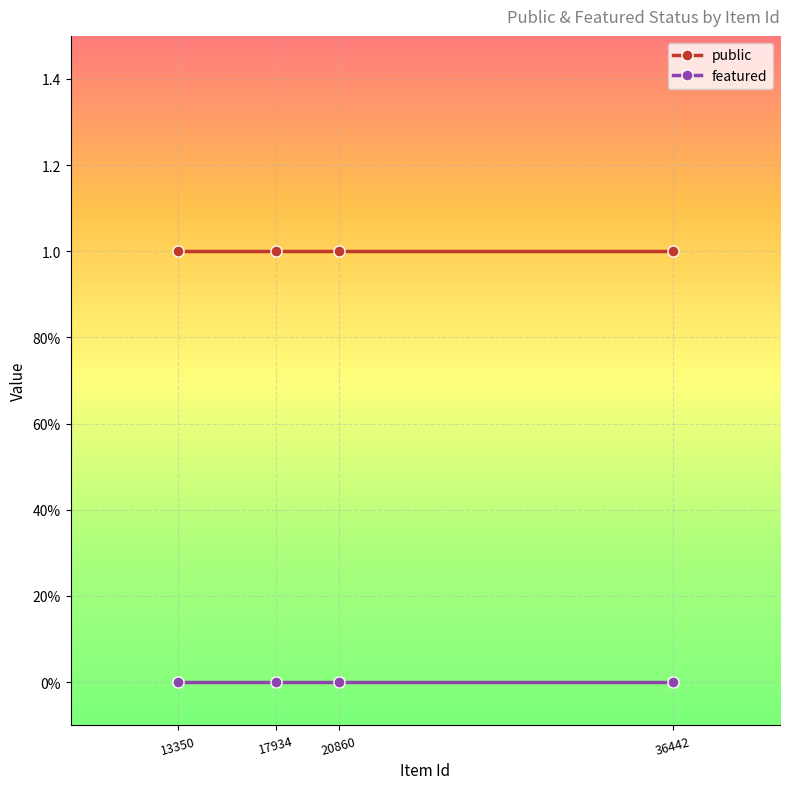

What is the value of the public point at the 2nd from the left?

1